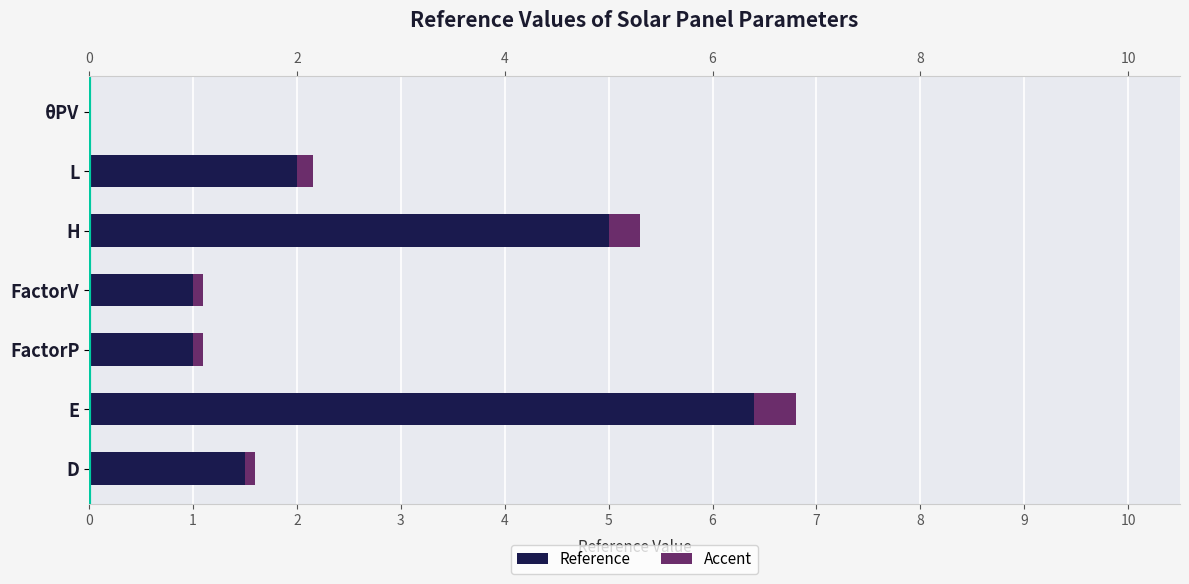

How many positive values does the Reference series have?

6